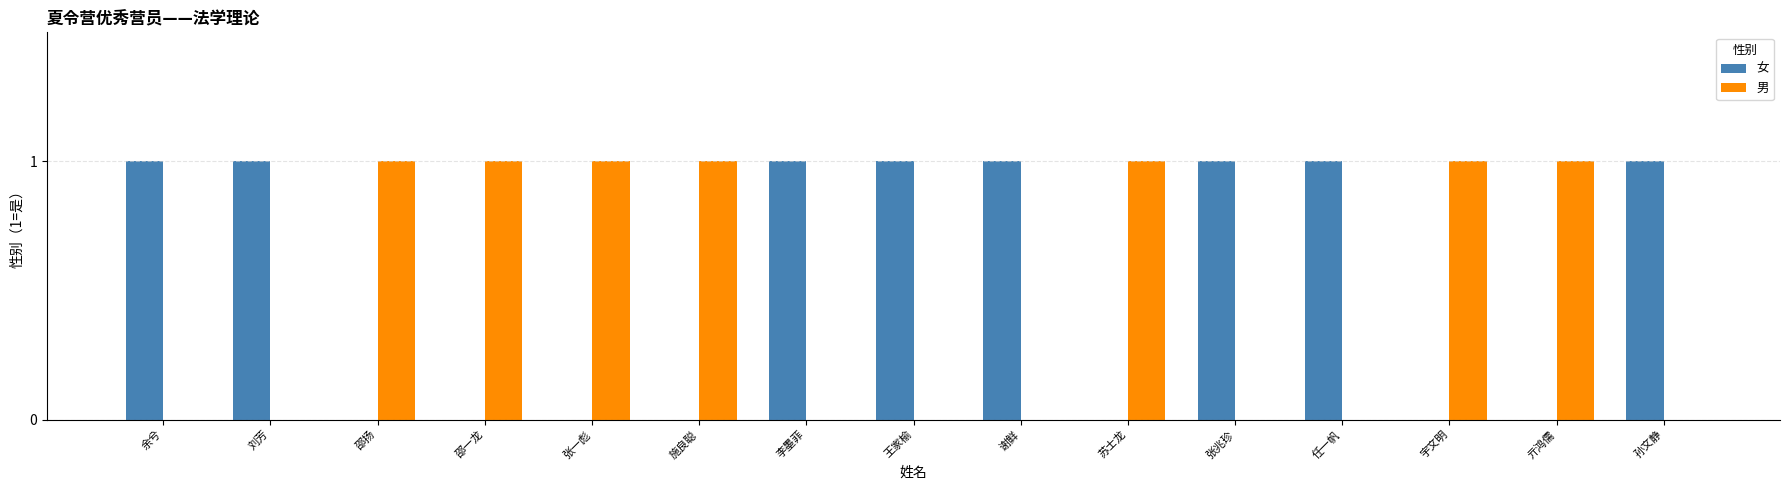

True or false: 男 has a value of 0 at 余兮.

True